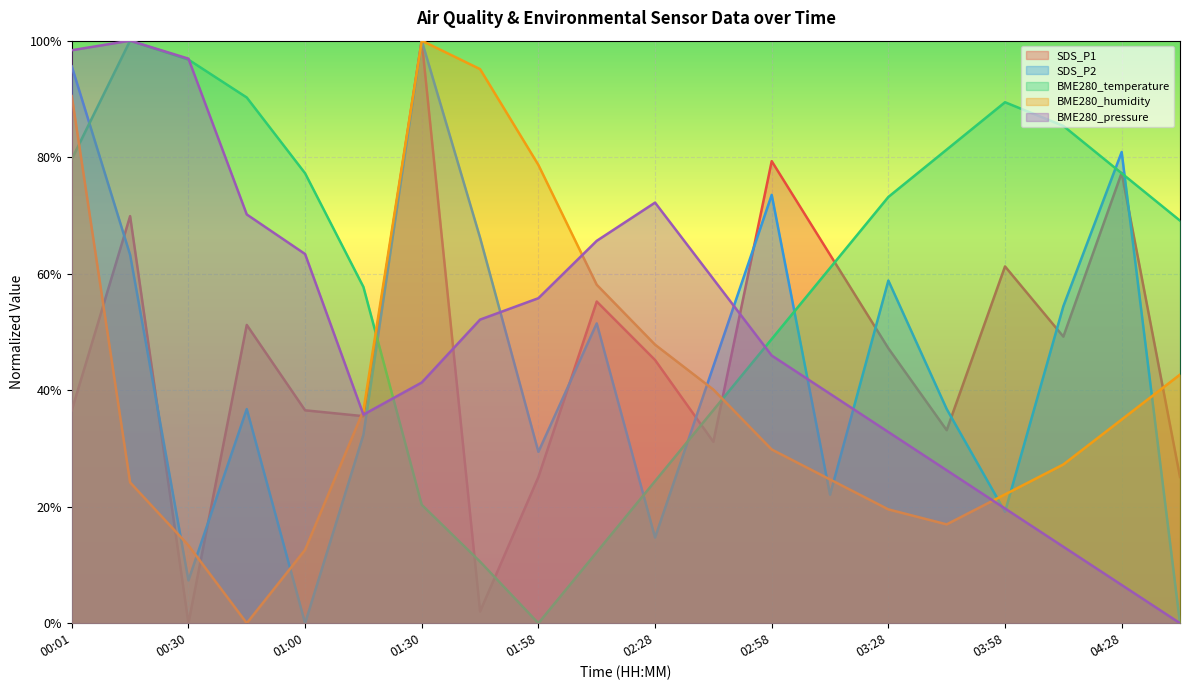

What is the average value of the BME280_pressure series?

0.5